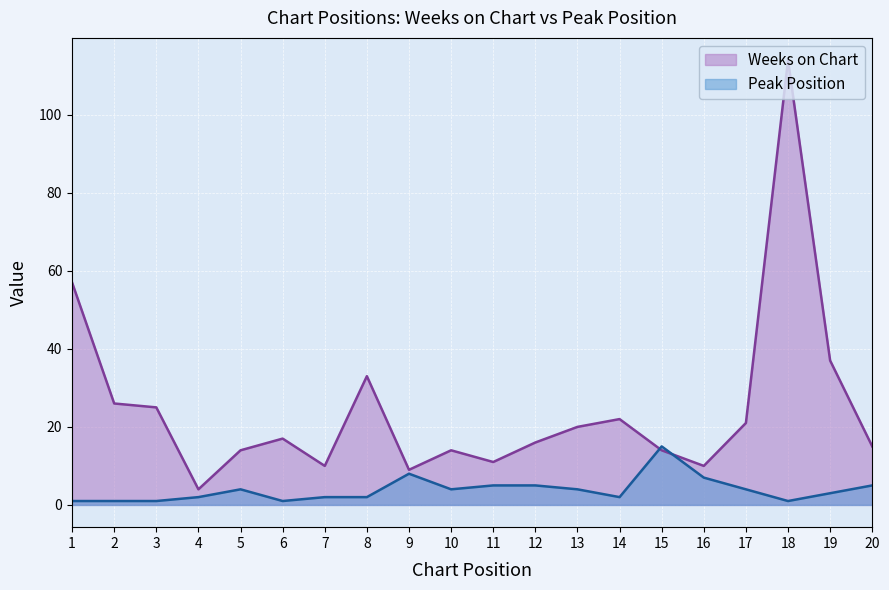

Is the value of Peak Position at 18 greater than the value of Weeks on Chart at 10?

No